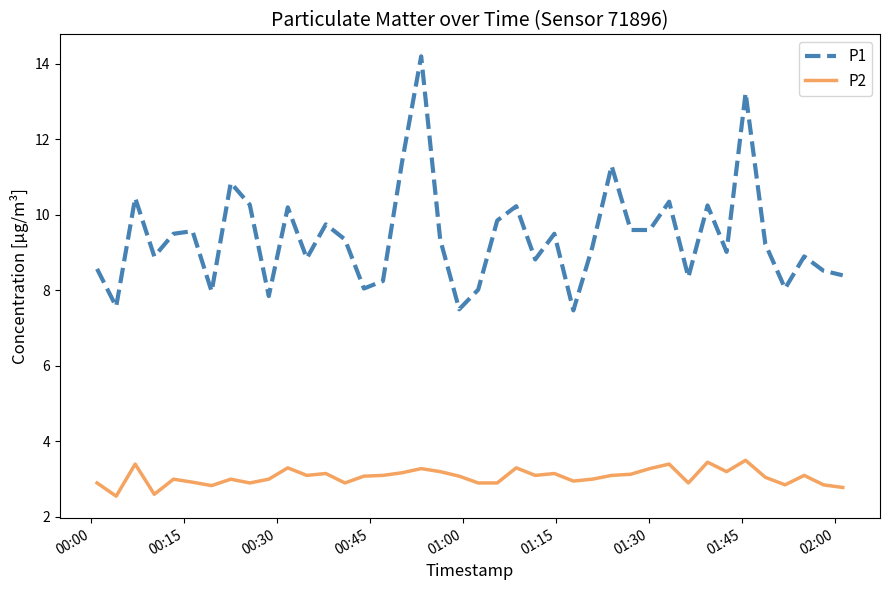

Count the number of data series in this chart.

2